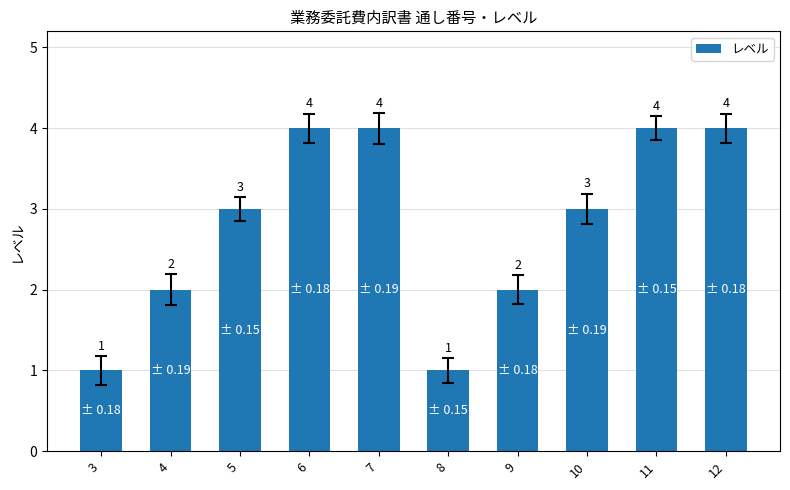

Reading left to right, extract all data points from this chart.

3=1	4=2	5=3	6=4	7=4	8=1	9=2	10=3	11=4	12=4